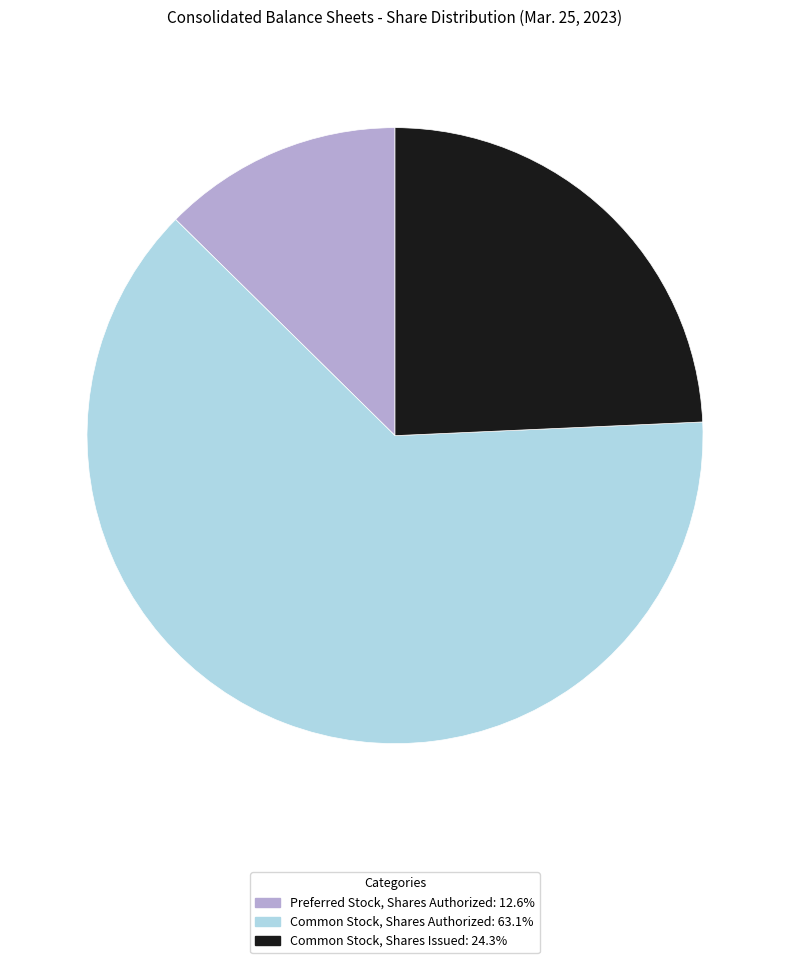

How many slices are in this pie chart?

3